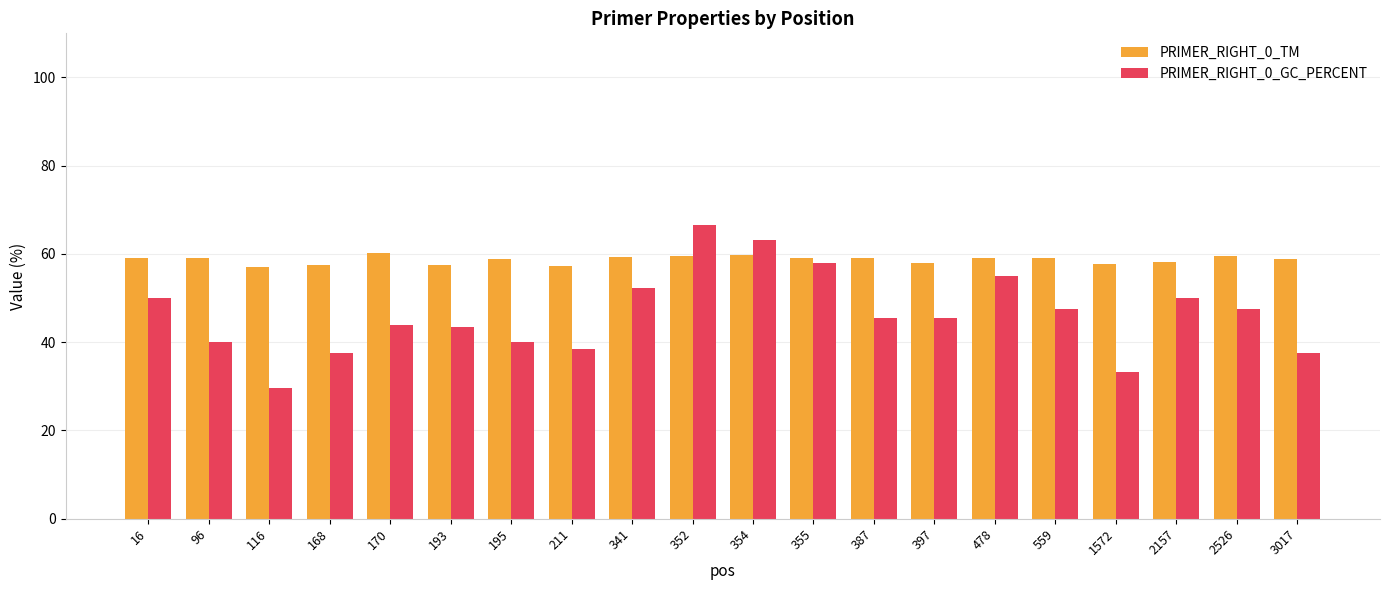

Count the number of data series in this chart.

2